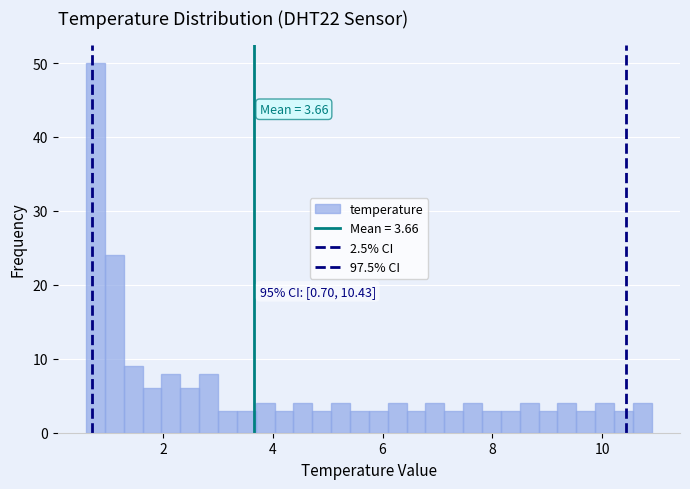

Around what value on the x-axis is the tallest bar? Give the approximate position of its centre, as read against the axis.

0.8